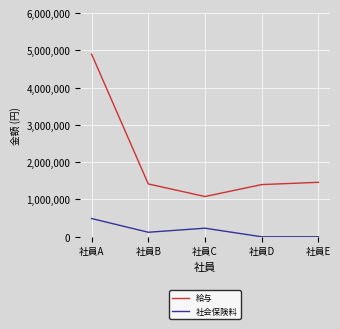

What is the highest value of the 給与 series?

4900000.0